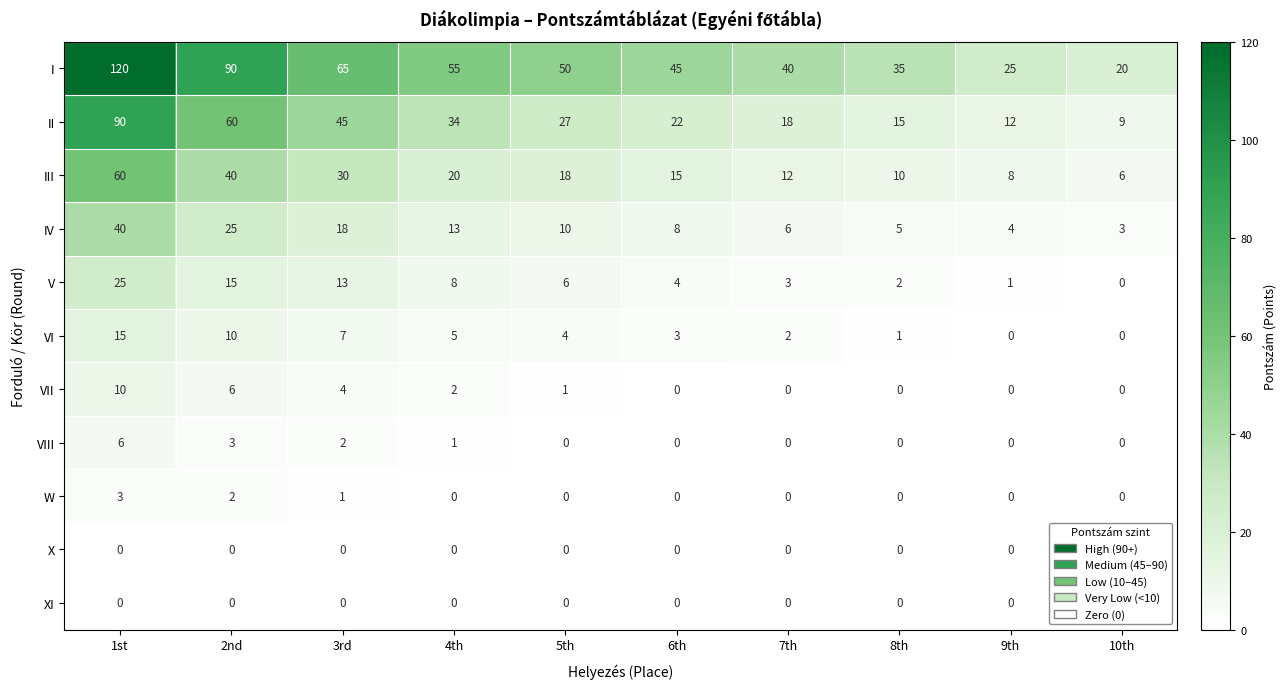

Which series has the widest spread of values?

I